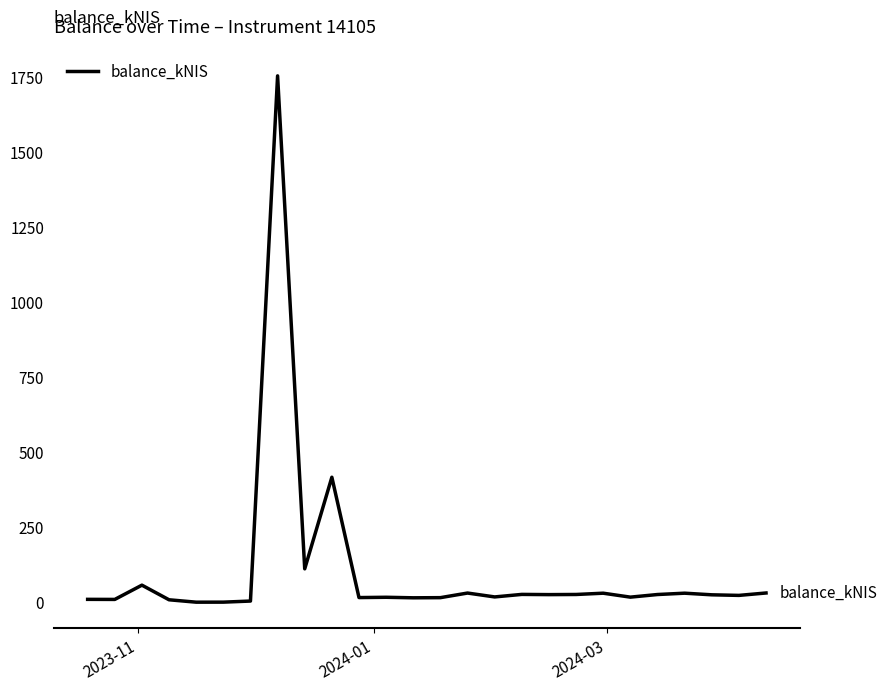

What is the maximum value shown in the chart?

1754.2